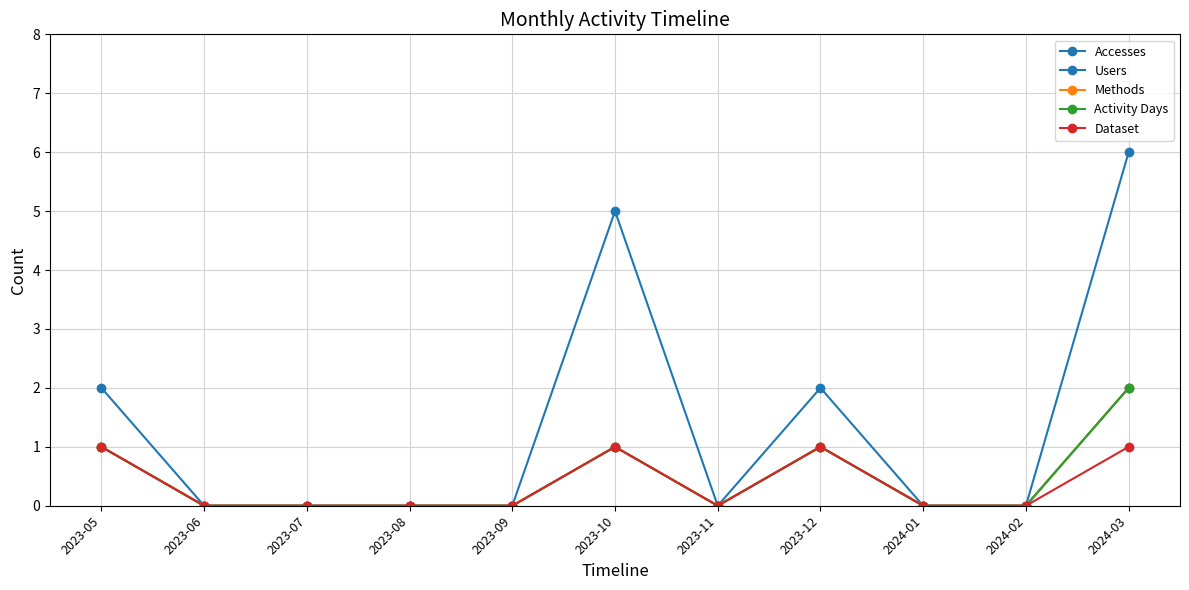

Is it true that Dataset equals 1 at 2023-12?

True